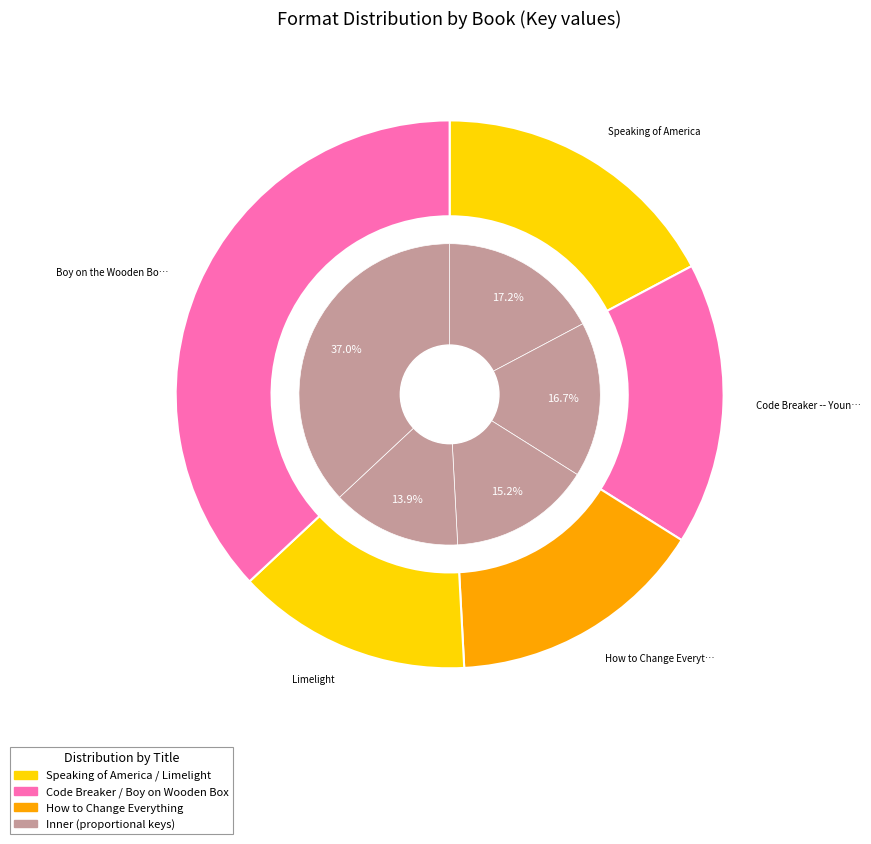

To the nearest percent, what is the difference between the largest and smallest slice percentages?

23%